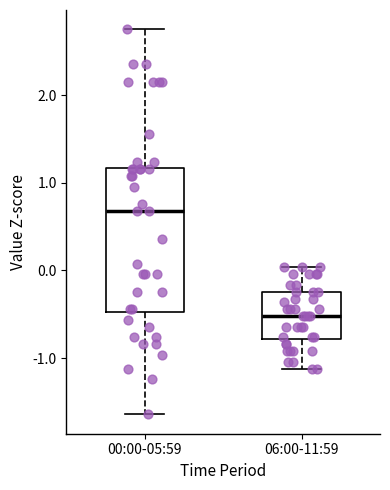

Where does the upper whisker of the box for 06:00-11:59 end on the y-axis? The values are not printed on the chart, so give them approximately, as read against the axis.

0.0